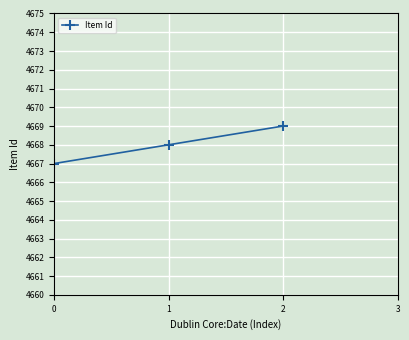

Is it true that the value at 0 is 8146?

False